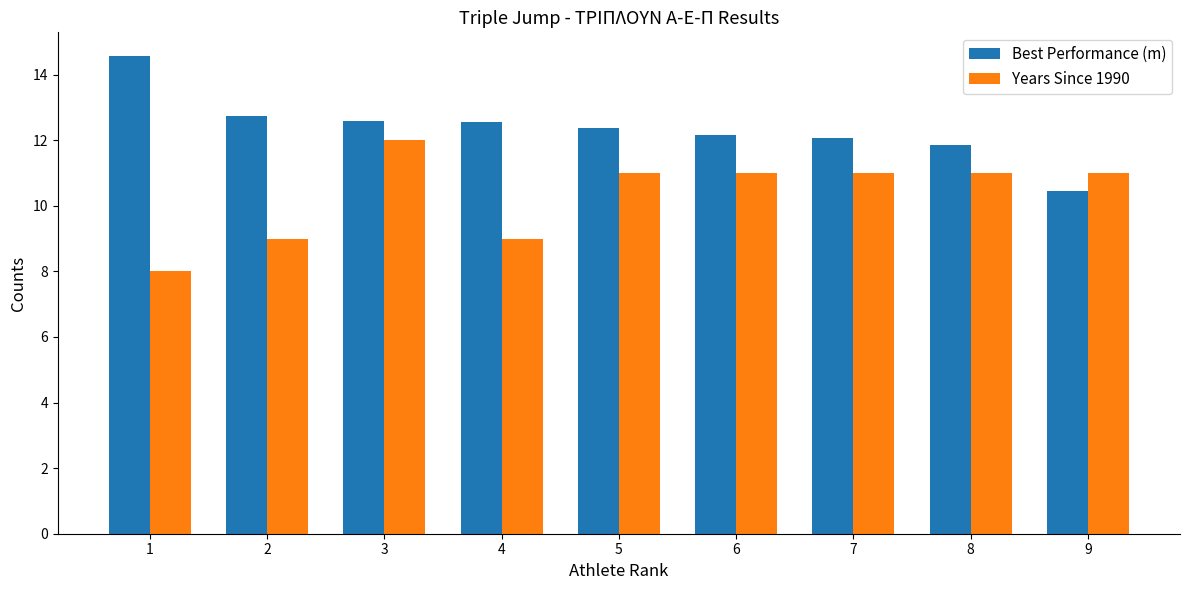

Which series changed the most between 2 and 5?

Years Since 1990